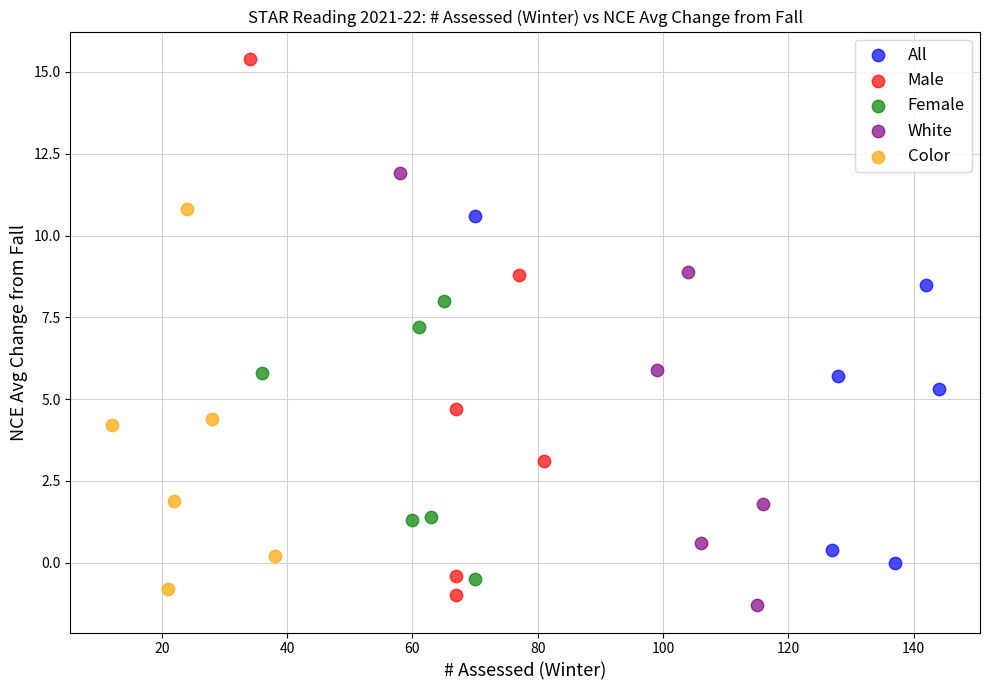

Which series has the widest spread of Y values?

Male